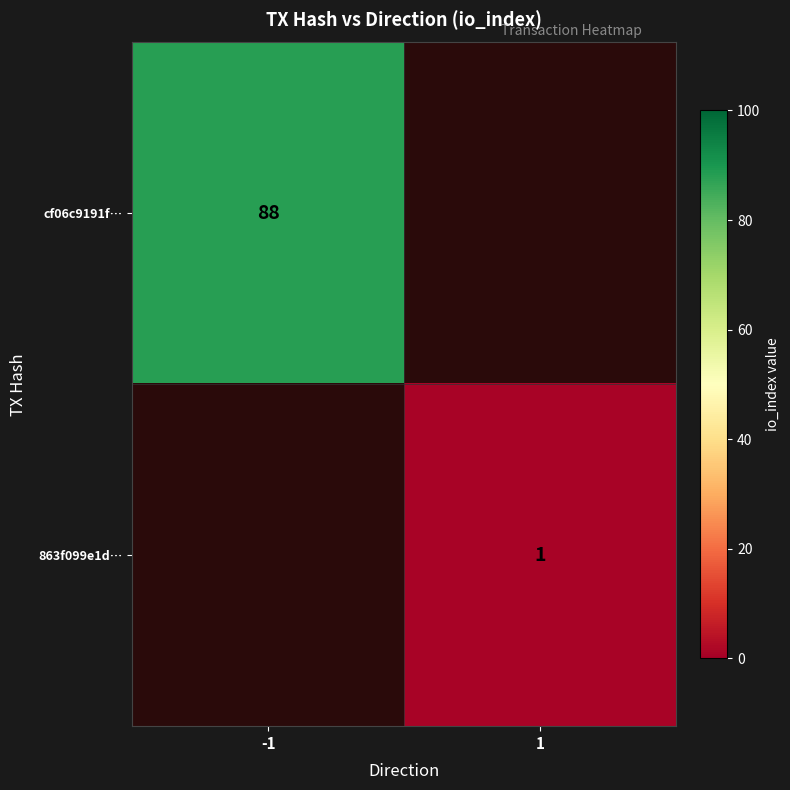

The 863f099e1d… series shows 1 at 1. True or false?

True